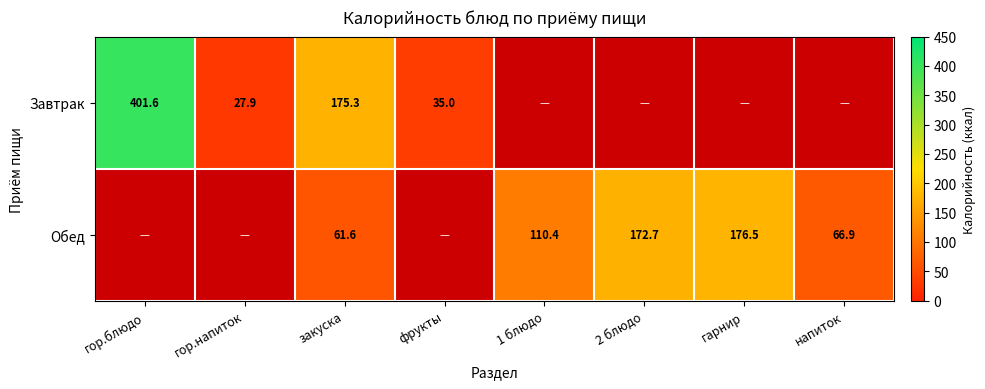

Rank the series at закуска from lowest to highest value.

Обед, Завтрак